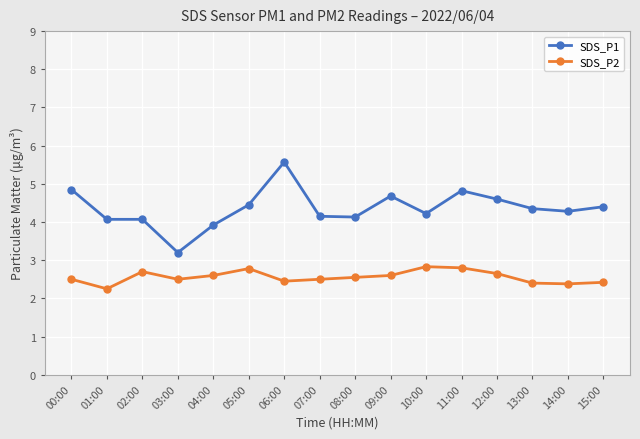

Which label corresponds to the smallest value in the chart?

01:00